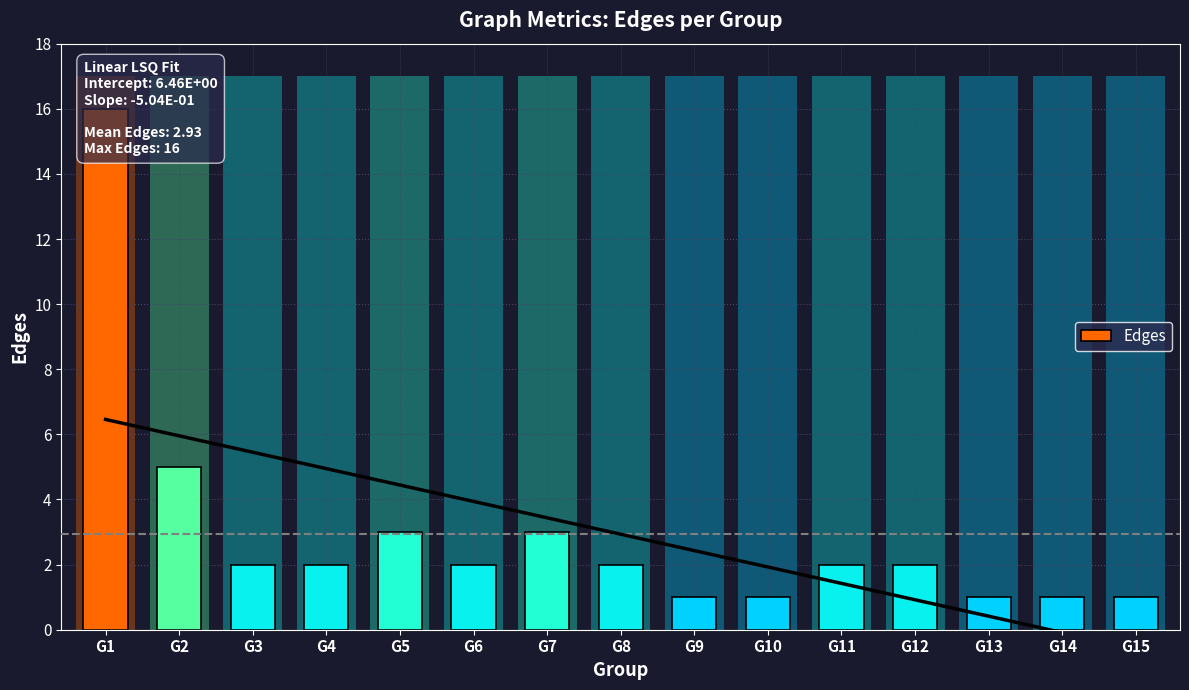

How many categories are shown in the chart?

15